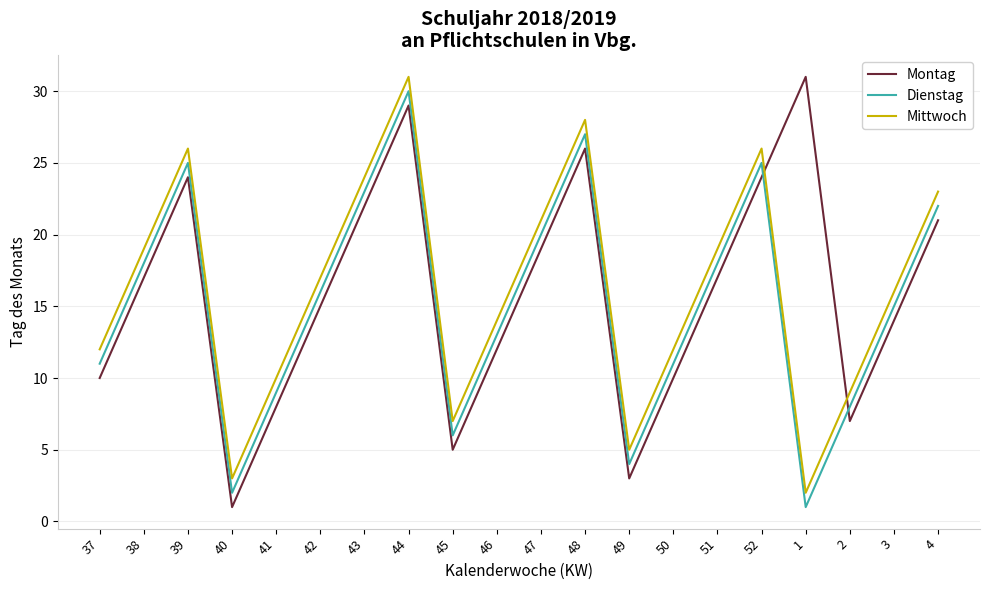

Reading left to right, transcribe all the data shown in this chart.

Montag: 37=10	38=17	39=24	40=1	41=8	42=15	43=22	44=29	45=5	46=12	47=19	48=26	49=3	50=10	51=17	52=24	1=31	2=7	3=14	4=21
Dienstag: 37=11	38=18	39=25	40=2	41=9	42=16	43=23	44=30	45=6	46=13	47=20	48=27	49=4	50=11	51=18	52=25	1=1	2=8	3=15	4=22
Mittwoch: 37=12	38=19	39=26	40=3	41=10	42=17	43=24	44=31	45=7	46=14	47=21	48=28	49=5	50=12	51=19	52=26	1=2	2=9	3=16	4=23